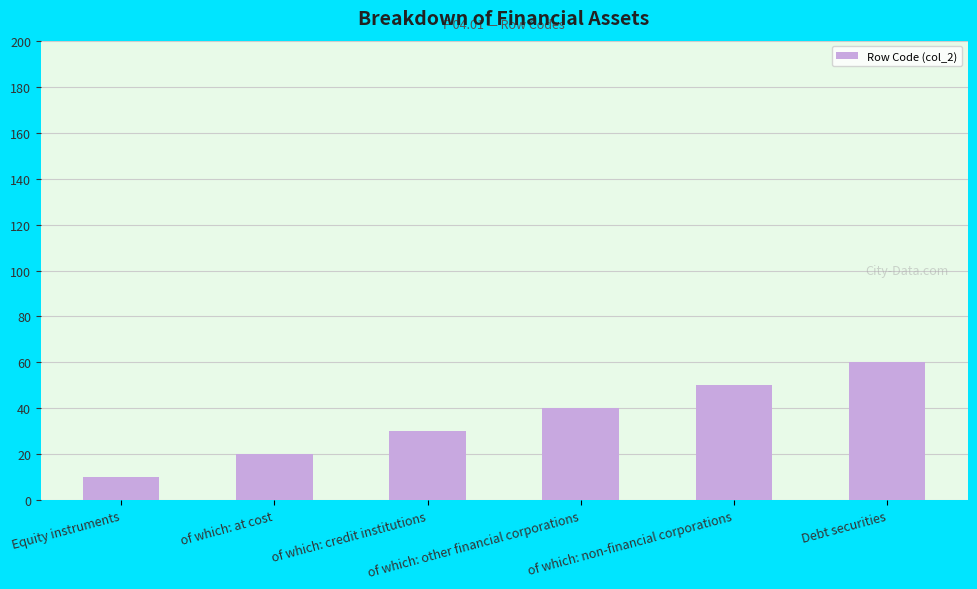

Reading left to right, transcribe all the data shown in this chart.

10	20	30	40	50	60